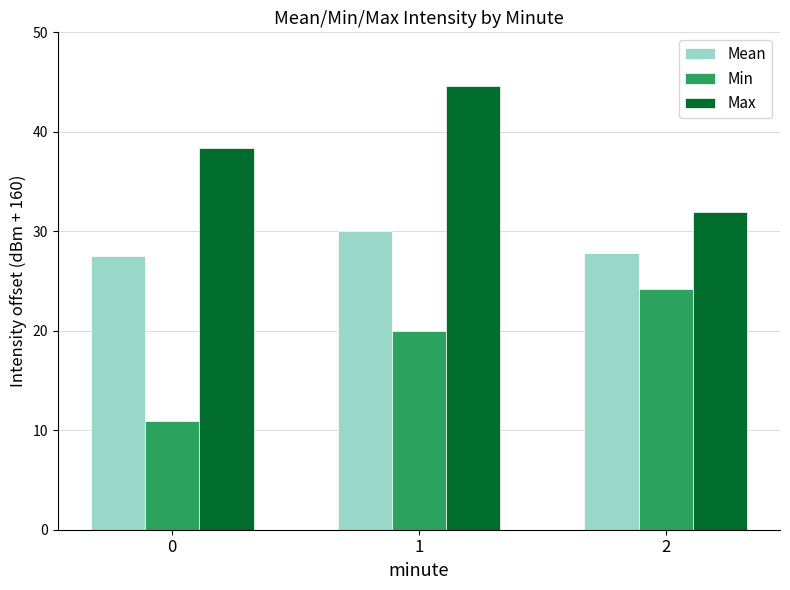

Rank the series by their average value, from highest to lowest.

Max, Mean, Min